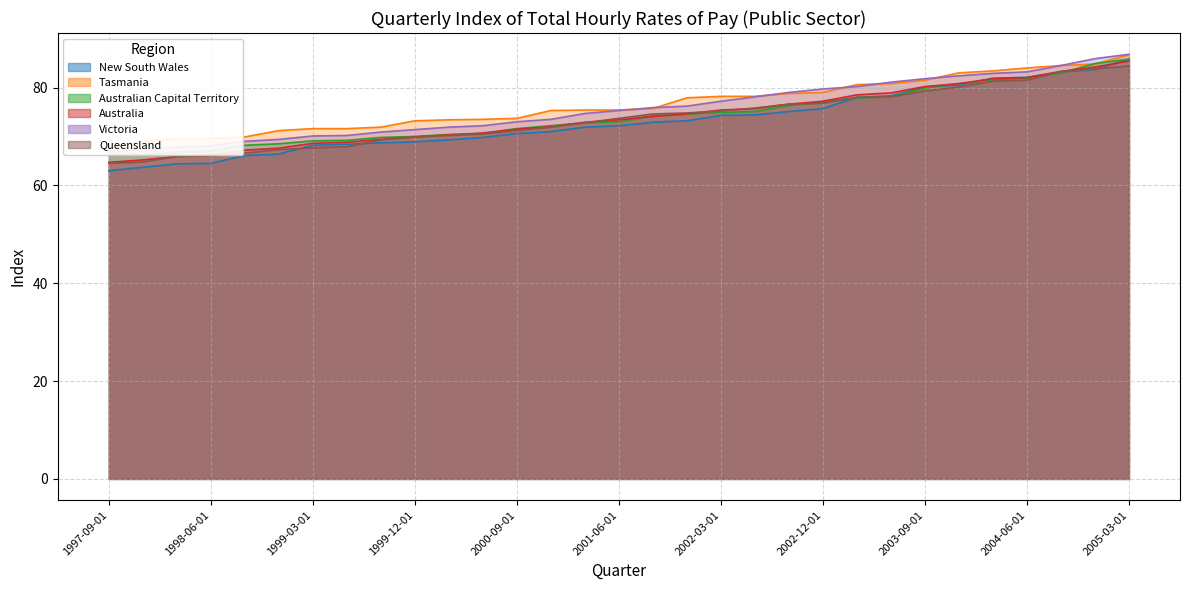

What is the difference between the second highest and second lowest values in the New South Wales series?

20.0